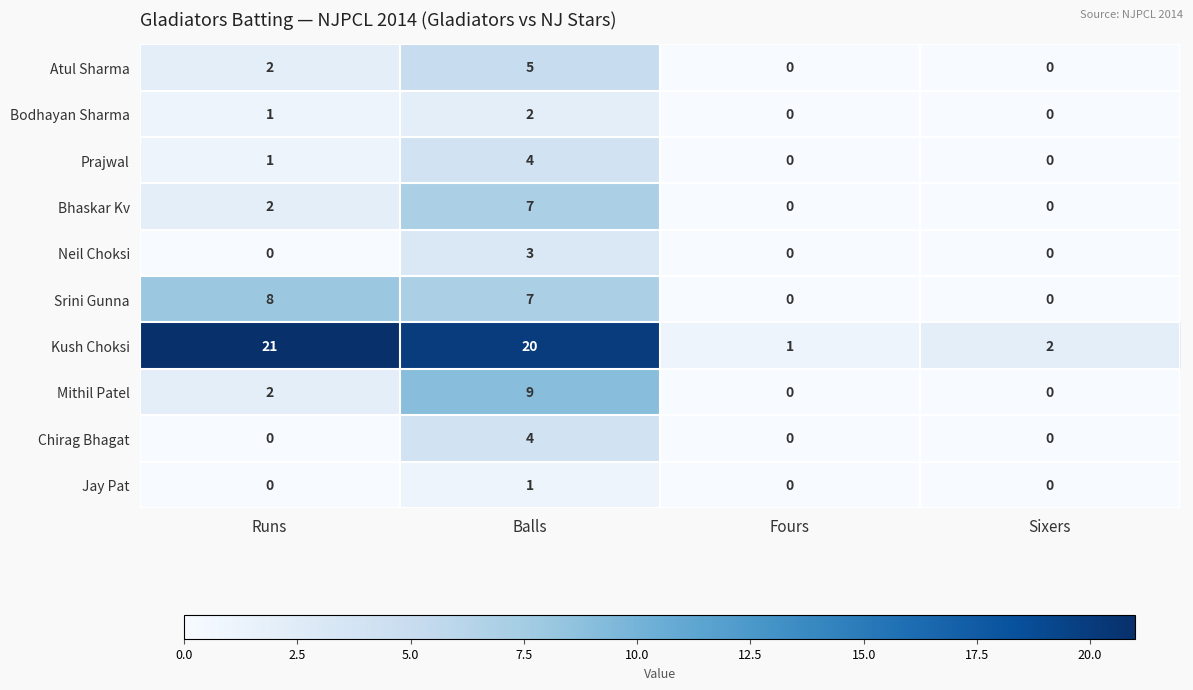

Is it true that Prajwal equals 0 at Fours?

True